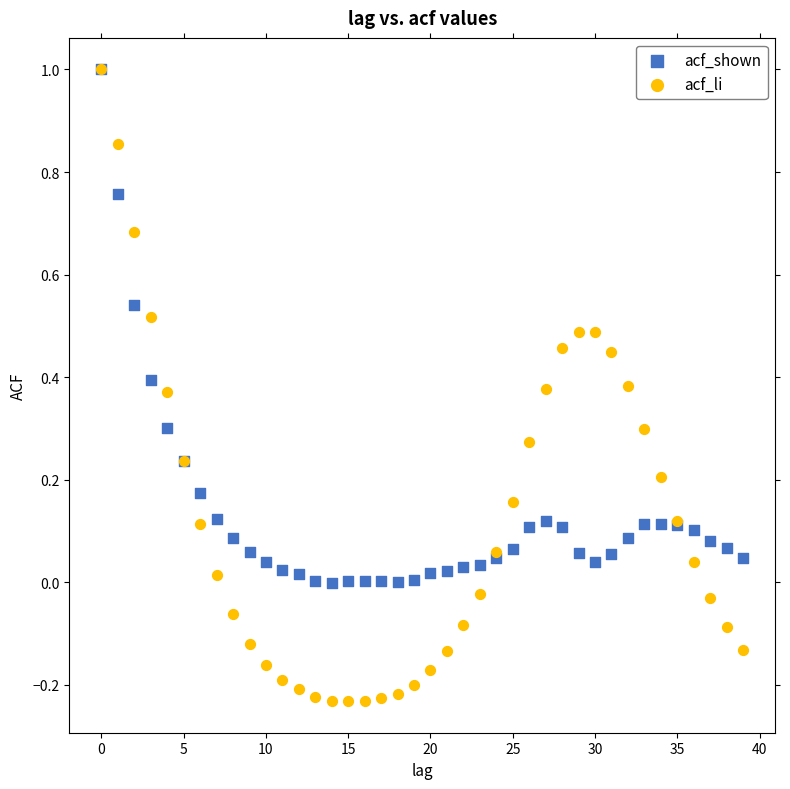

Which series contains the lowest Y value?

acf_li